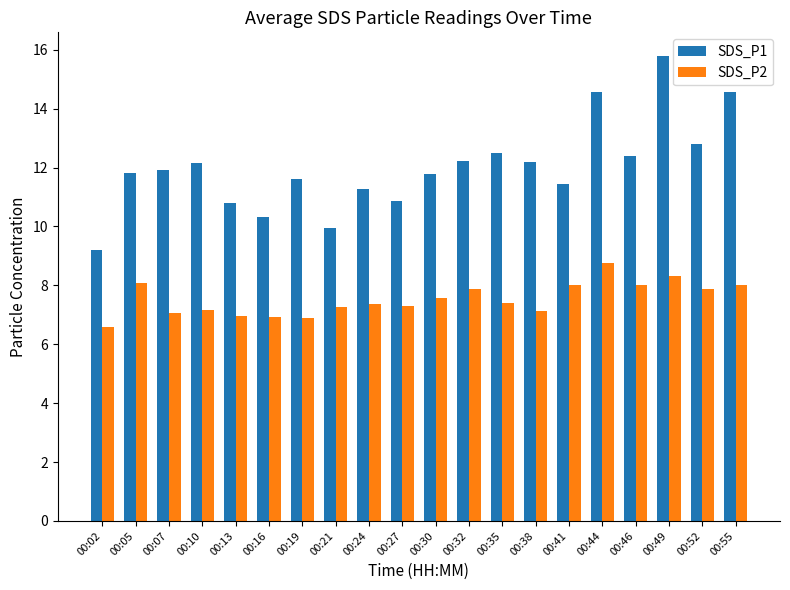

What is the value of the SDS_P1 bar at the 19th from the left?

12.8